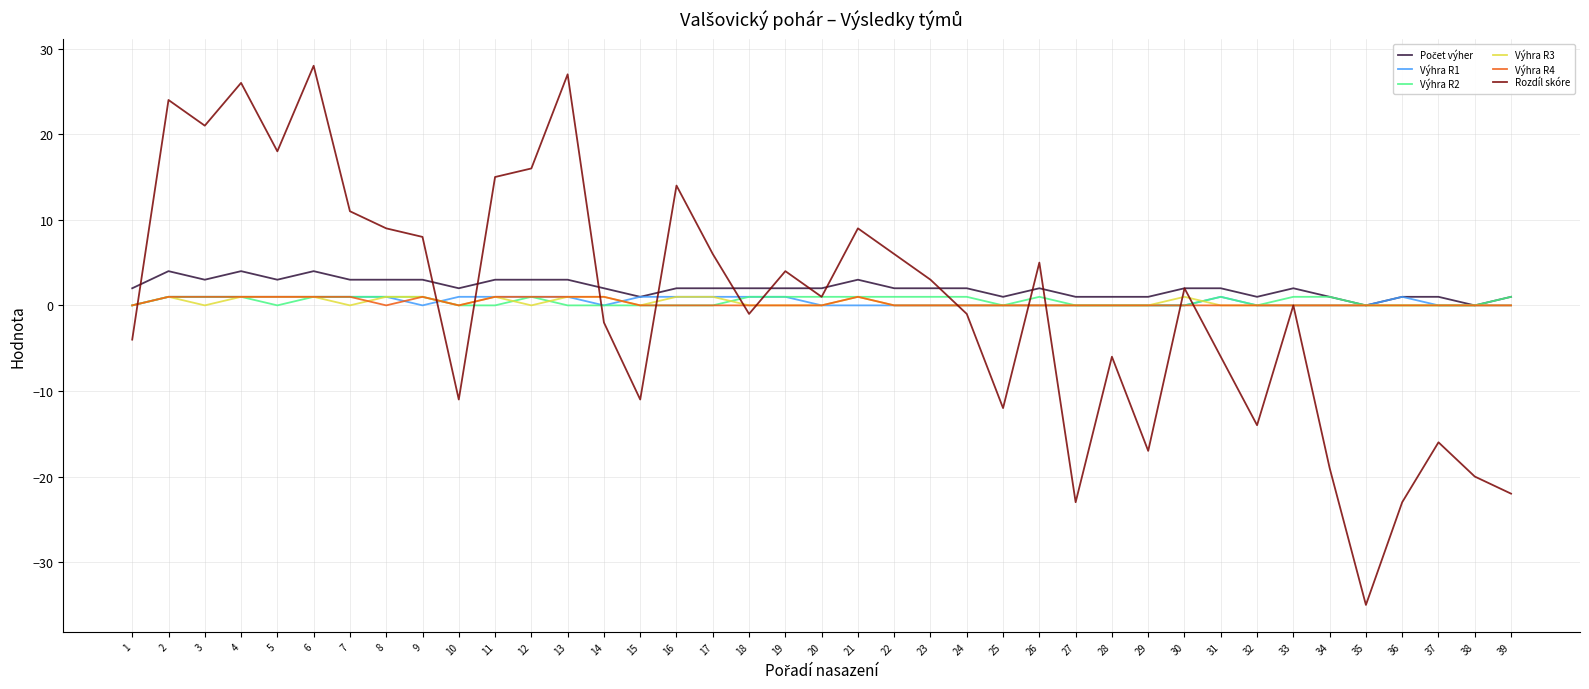

True or false: Rozdíl skóre has a value of 50 at 6.

False